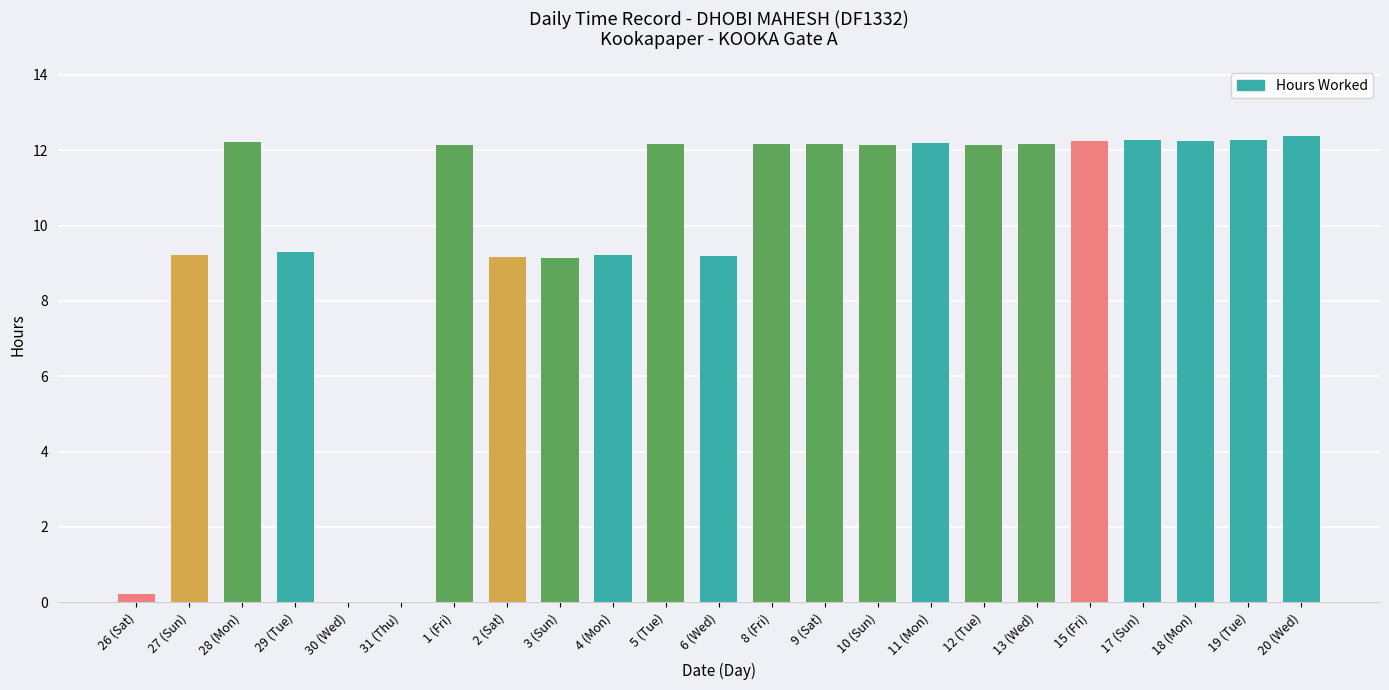

Approximately how many times larger is the value at 27 (Sun) compared to 3 (Sun)?

1.0